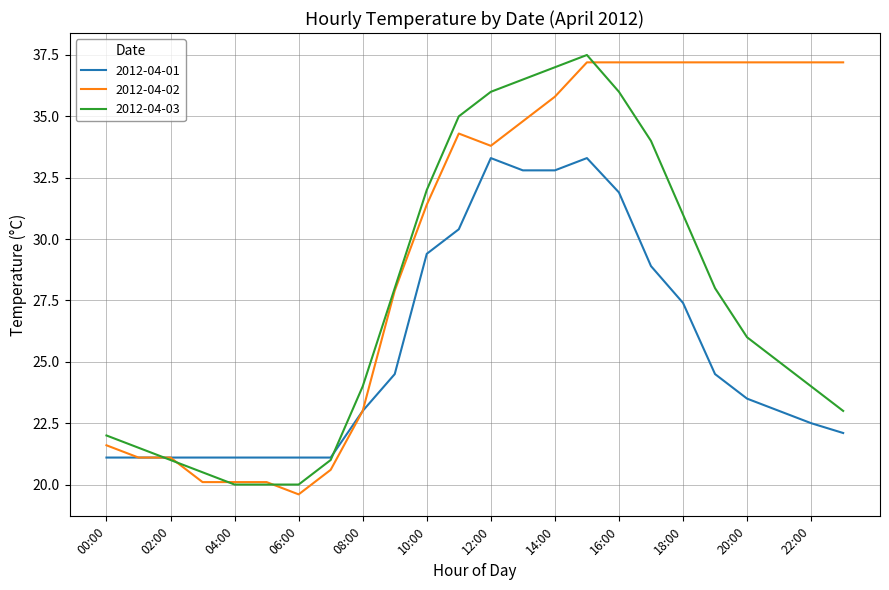

Which series has the largest total across all categories?

2012-04-02